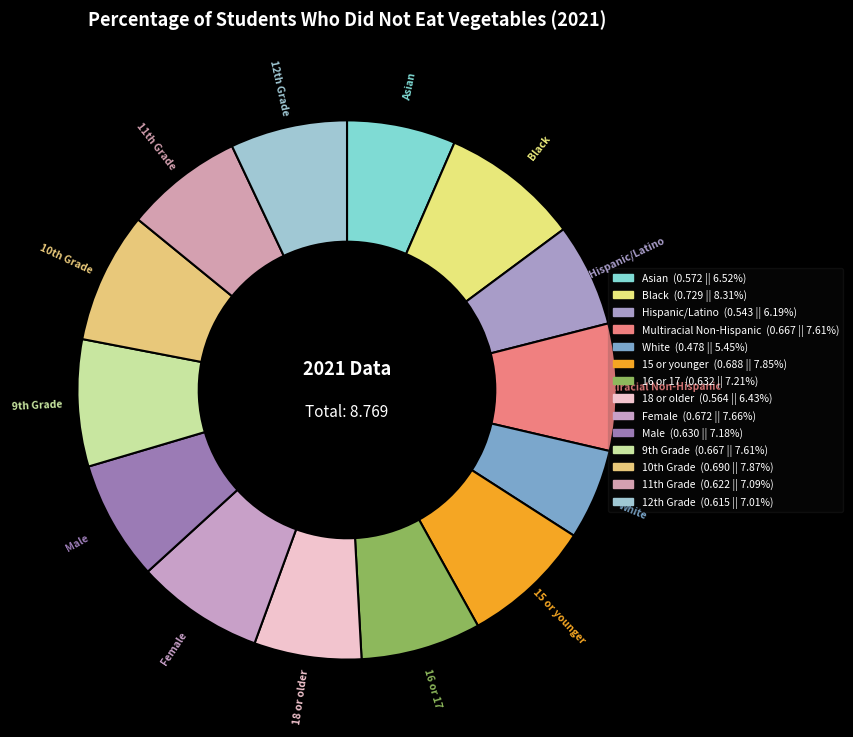

Is Hispanic/Latino the majority of the pie?

No